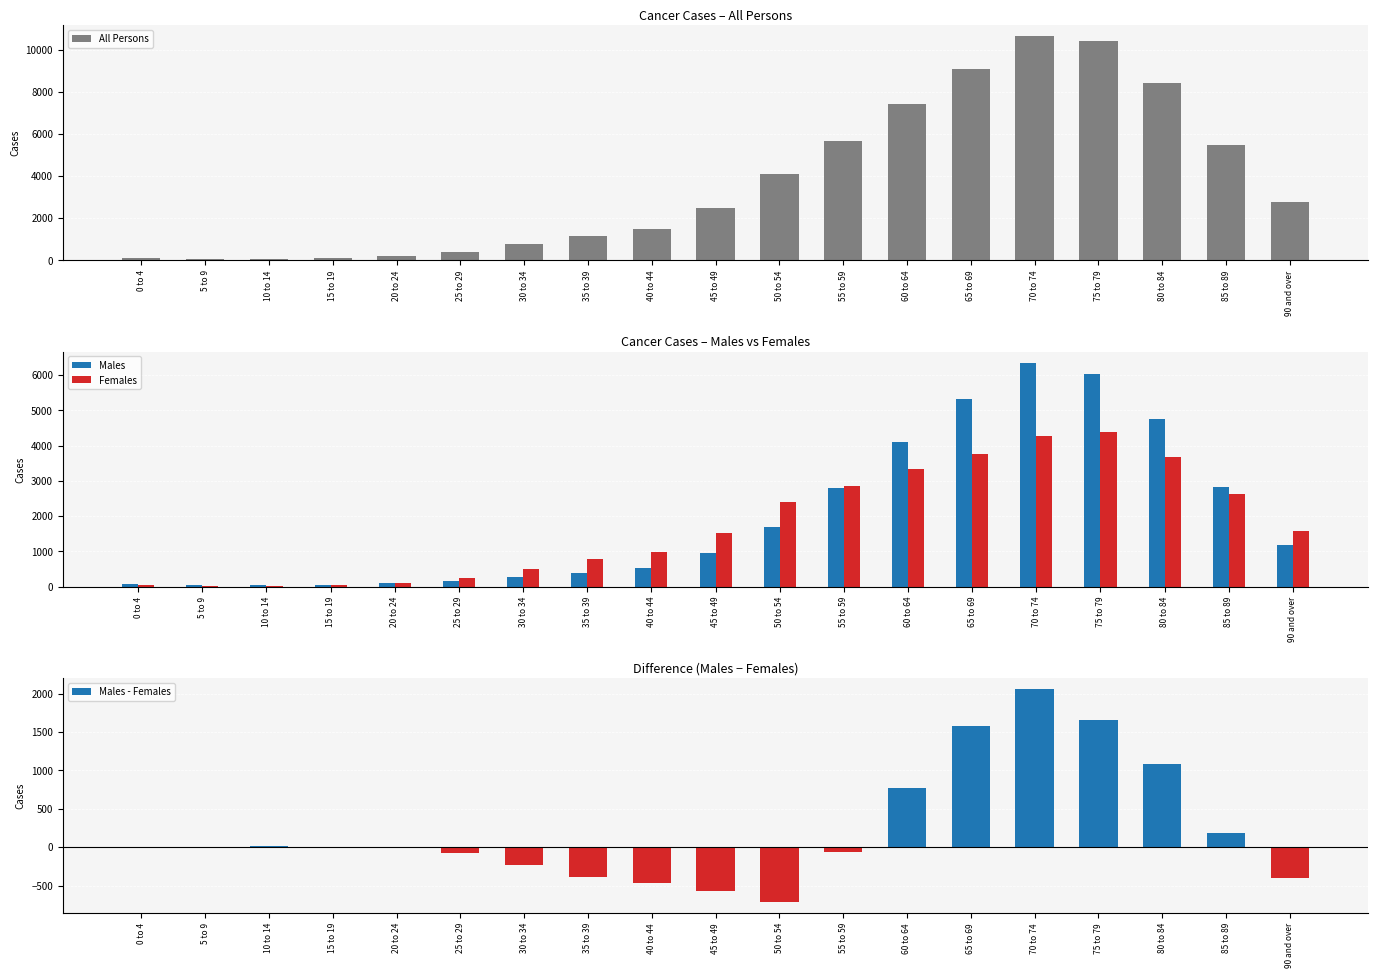

Reading left to right, list all the values displayed in this chart.

All Persons: 0 to 4=120	5 to 9=66	10 to 14=68	15 to 19=111	20 to 24=209	25 to 29=413	30 to 34=774	35 to 39=1161	40 to 44=1506	45 to 49=2479	50 to 54=4097	55 to 59=5663	60 to 64=7436	65 to 69=9073	70 to 74=10630	75 to 79=10405	80 to 84=8416	85 to 89=5454	90 and over=2775
Males: 0 to 4=62	5 to 9=34	10 to 14=44	15 to 19=51	20 to 24=100	25 to 29=170	30 to 34=270	35 to 39=385	40 to 44=521	45 to 49=955	50 to 54=1689	55 to 59=2802	60 to 64=4104	65 to 69=5326	70 to 74=6347	75 to 79=6031	80 to 84=4750	85 to 89=2822	90 and over=1189
Females: 0 to 4=58	5 to 9=32	10 to 14=24	15 to 19=60	20 to 24=109	25 to 29=243	30 to 34=504	35 to 39=776	40 to 44=985	45 to 49=1524	50 to 54=2408	55 to 59=2861	60 to 64=3332	65 to 69=3747	70 to 74=4283	75 to 79=4374	80 to 84=3666	85 to 89=2632	90 and over=1586
Males - Females: 0 to 4=4	5 to 9=2	10 to 14=20	15 to 19=-9	20 to 24=-9	25 to 29=-73	30 to 34=-234	35 to 39=-391	40 to 44=-464	45 to 49=-569	50 to 54=-719	55 to 59=-59	60 to 64=772	65 to 69=1579	70 to 74=2064	75 to 79=1657	80 to 84=1084	85 to 89=190	90 and over=-397